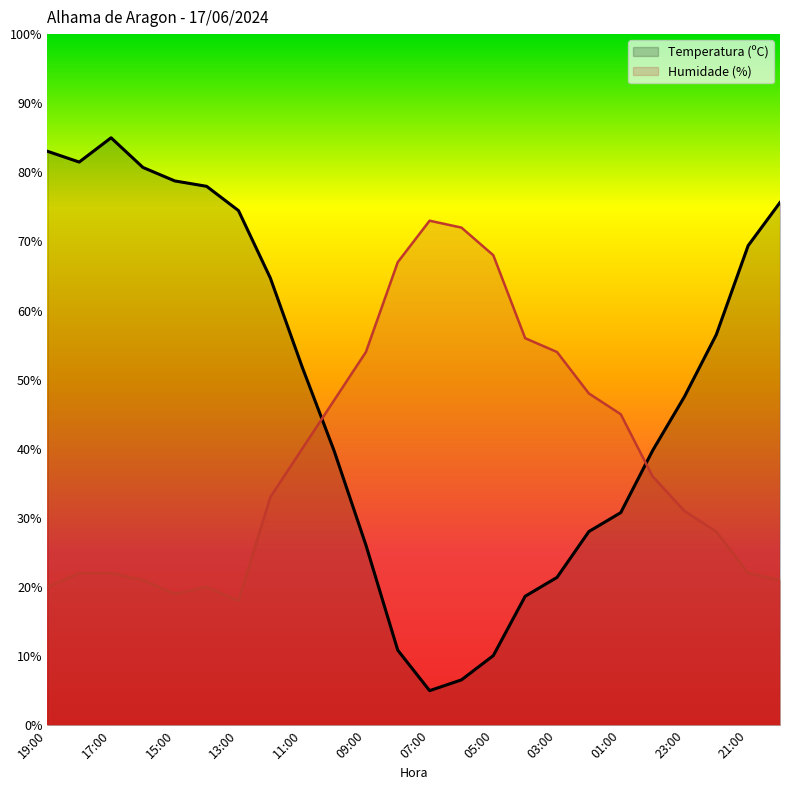

What is the difference between the maximum and minimum values in the Temperatura (ºC) series?

80.0